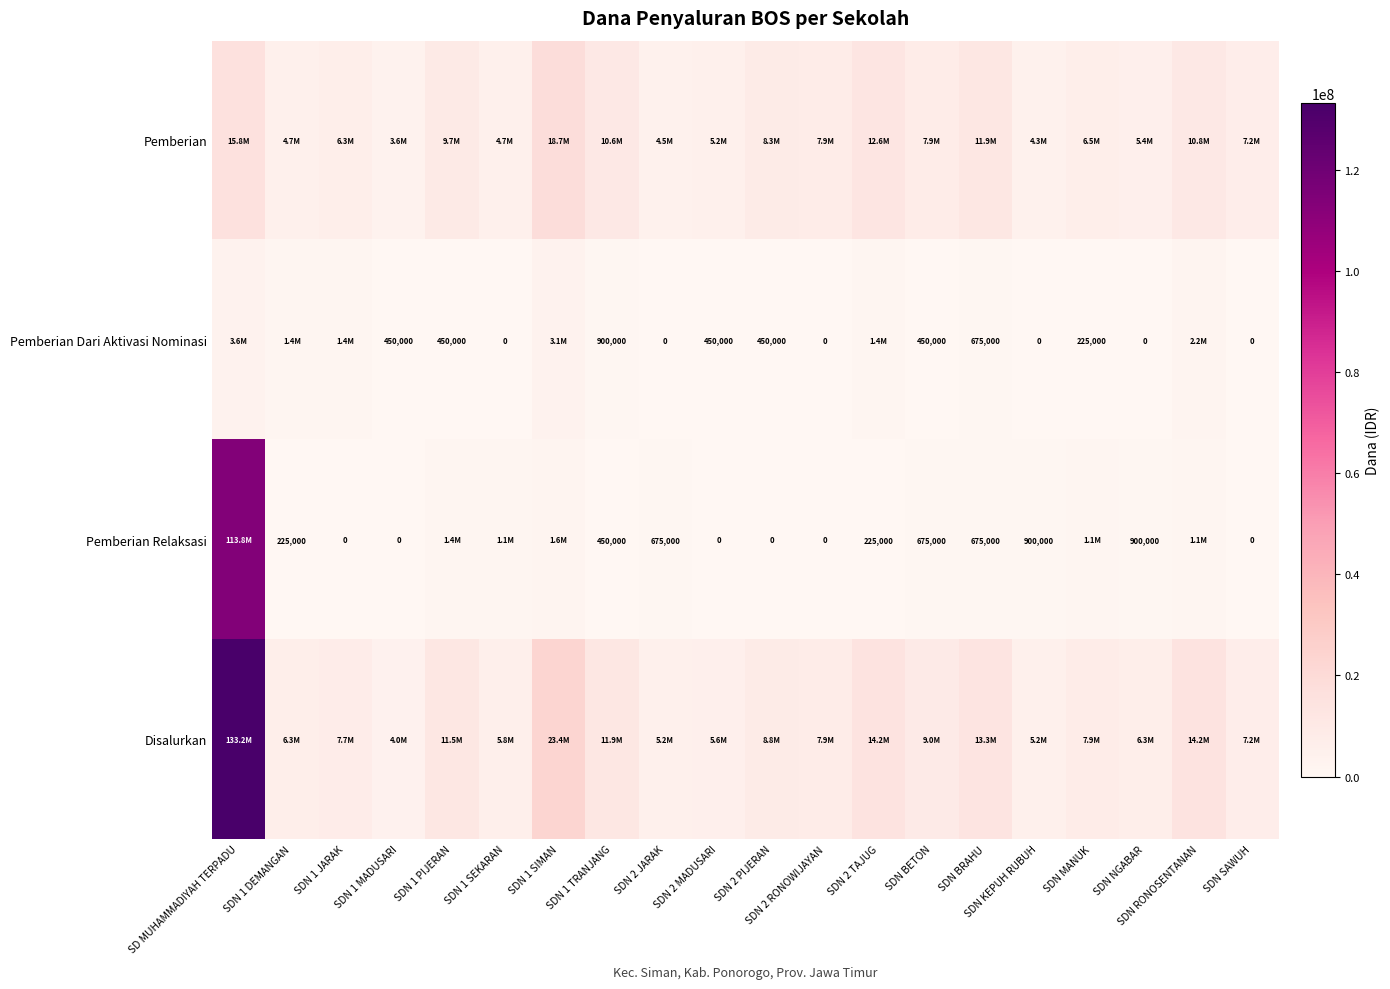

What is the sum of the Pemberian Dari Aktivasi Nominasi values at SDN MANUK and SDN NGABAR?

225000